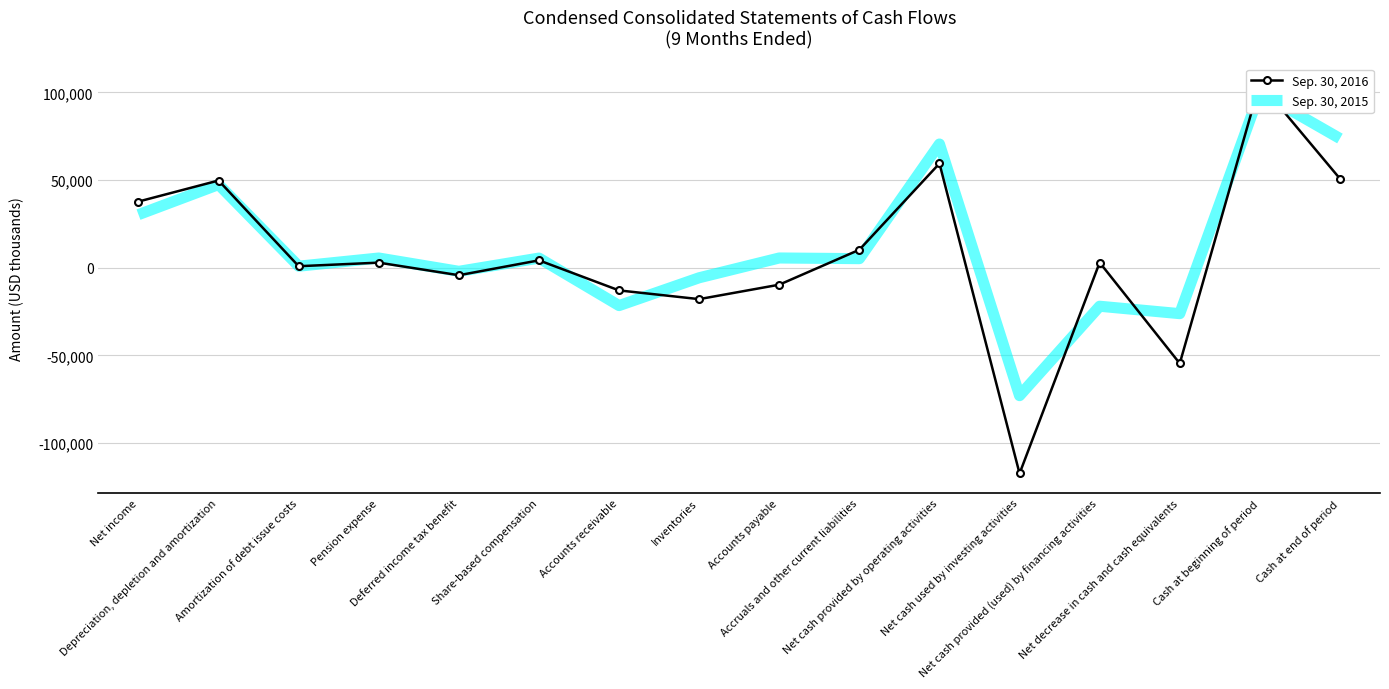

At how many categories does at least one series exceed -85982?

16